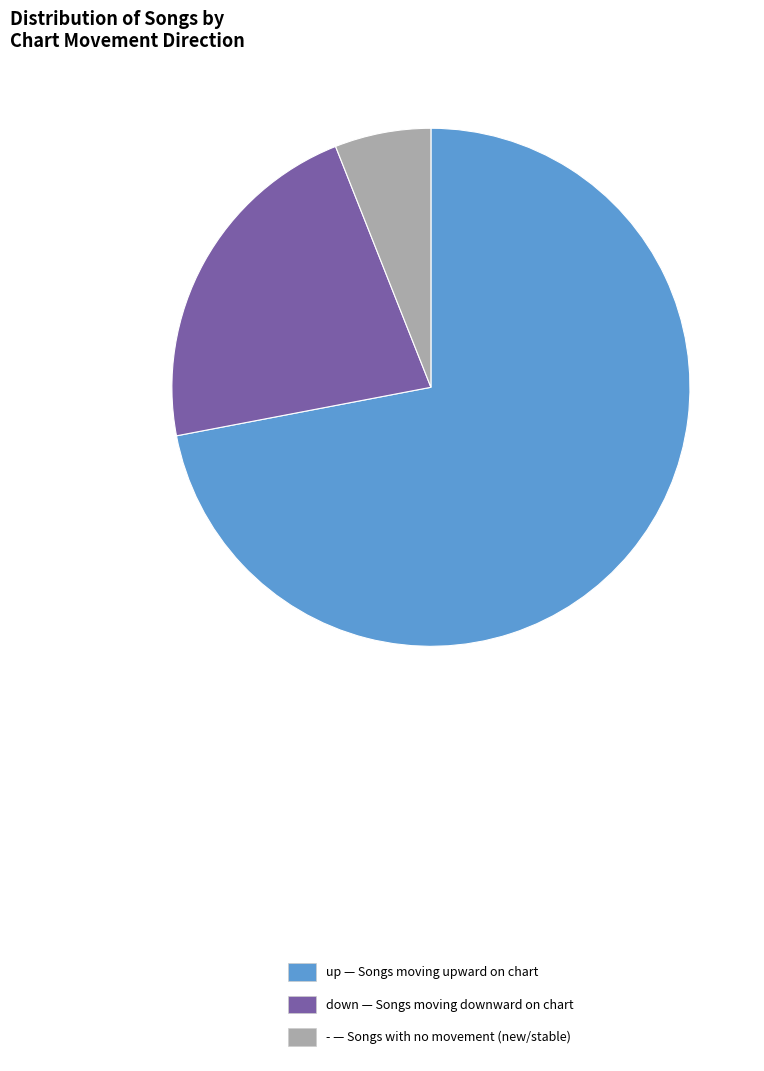

Rank the categories by value from lowest to highest.

-, down, up